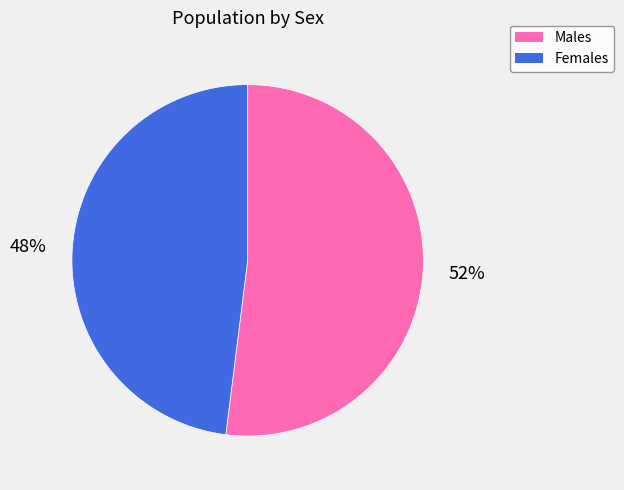

To the nearest percent, what is the difference between the largest and smallest slice percentages?

4%